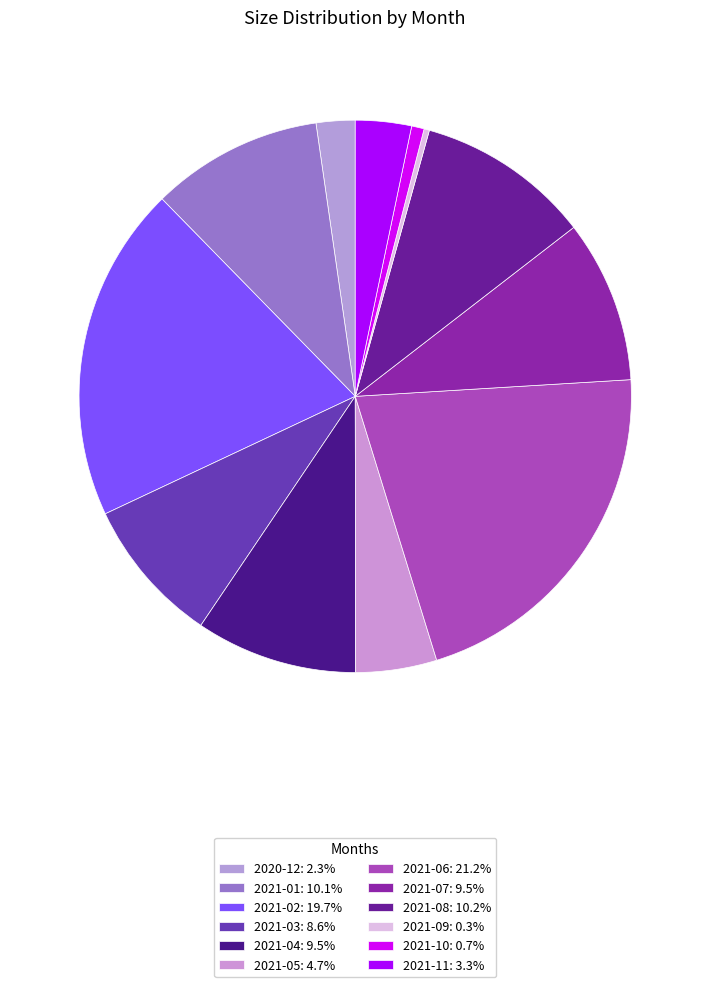

Rank the categories by value from highest to lowest.

2021-06, 2021-02, 2021-08, 2021-01, 2021-07, 2021-04, 2021-03, 2021-05, 2021-11, 2020-12, 2021-10, 2021-09